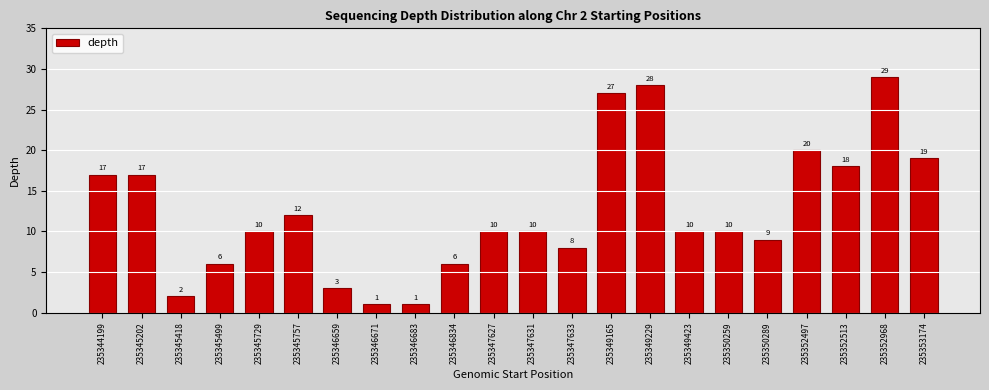

Reading left to right, extract all data points from this chart.

17	17	2	6	10	12	3	1	1	6	10	10	8	27	28	10	10	9	20	18	29	19